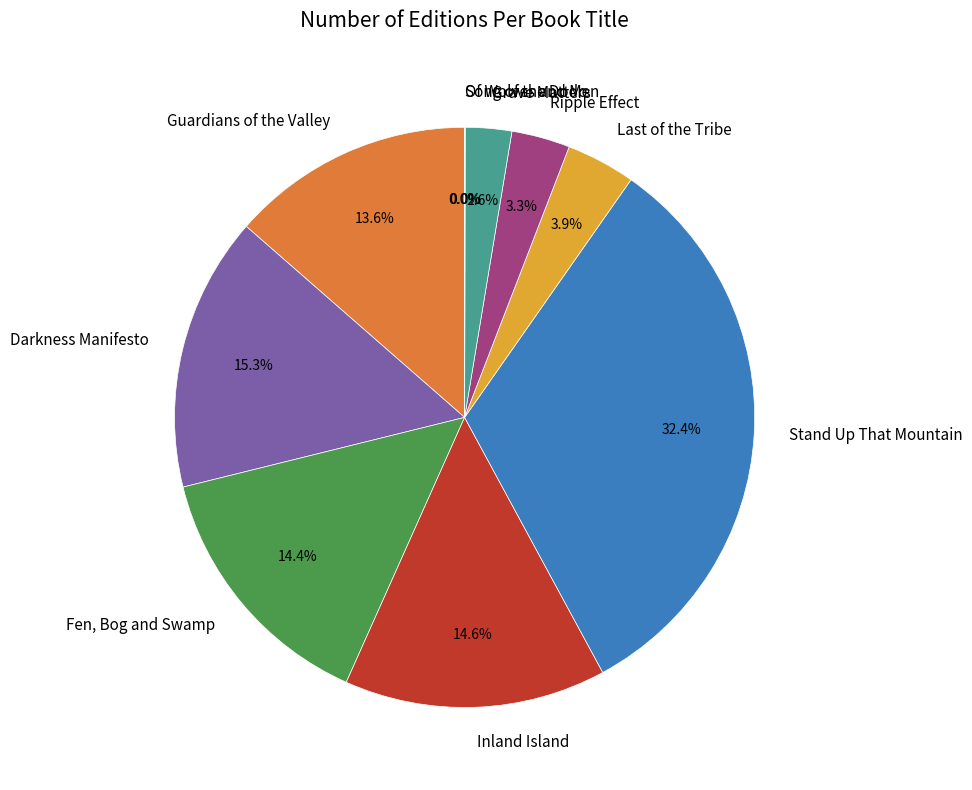

Between Ripple Effect and Guardians of the Valley, which is larger?

Guardians of the Valley